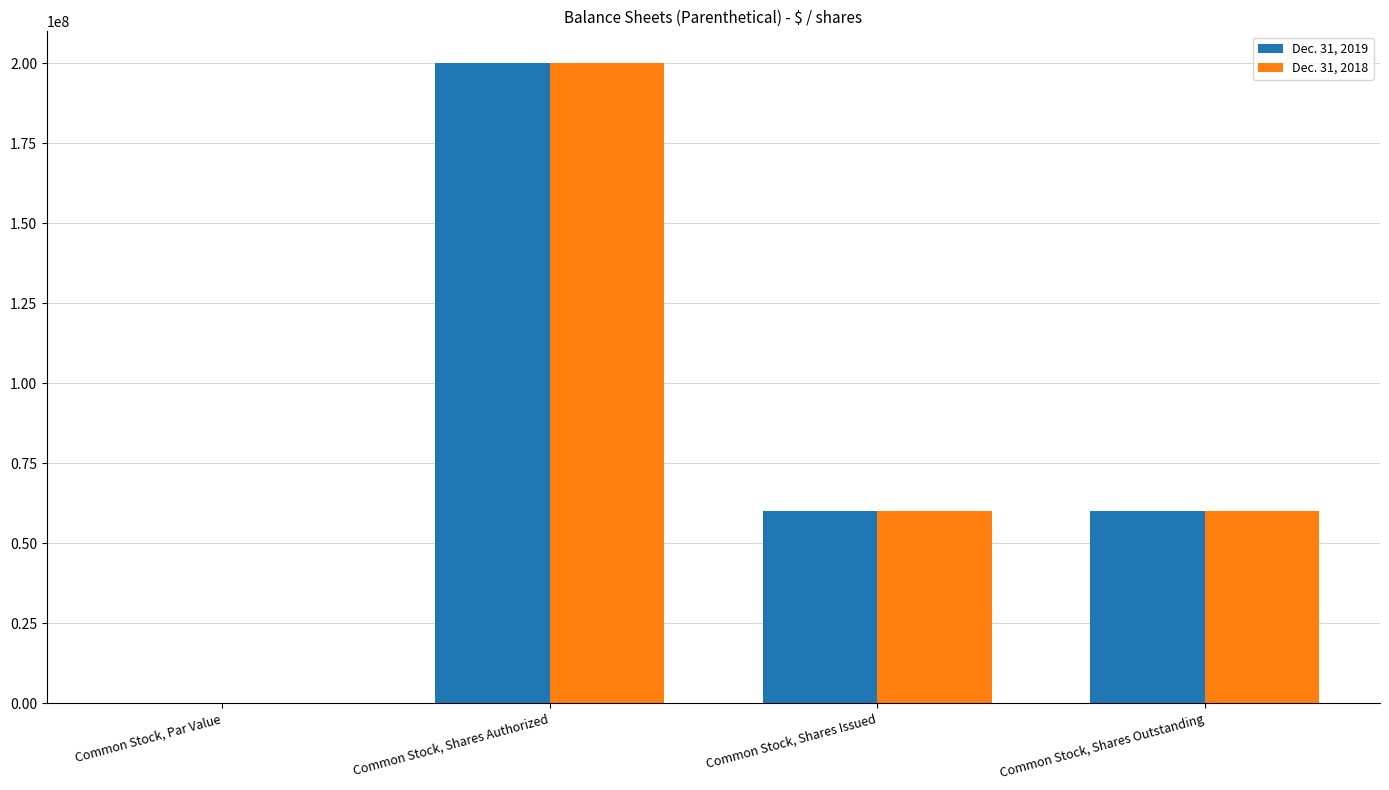

The Dec. 31, 2018 series shows 0.0 at Common Stock, Par Value. True or false?

True